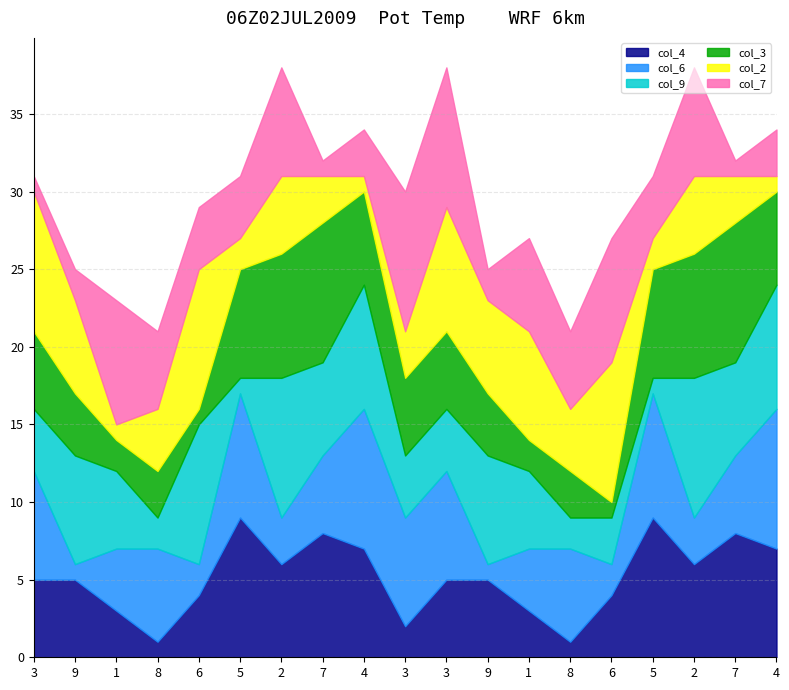

How many data points does each series have?

19